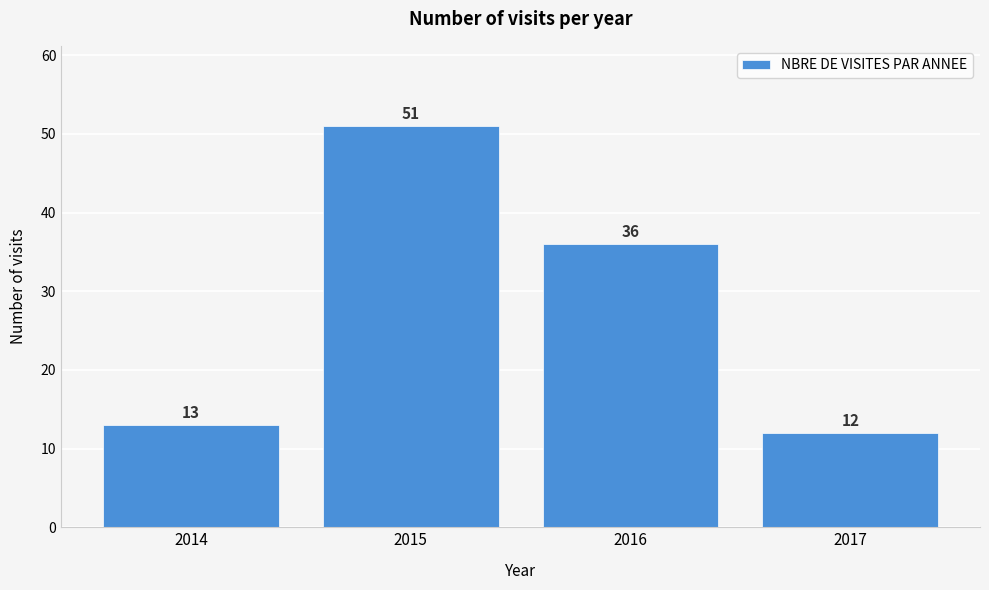

Reading left to right, transcribe all the data shown in this chart.

13	51	36	12